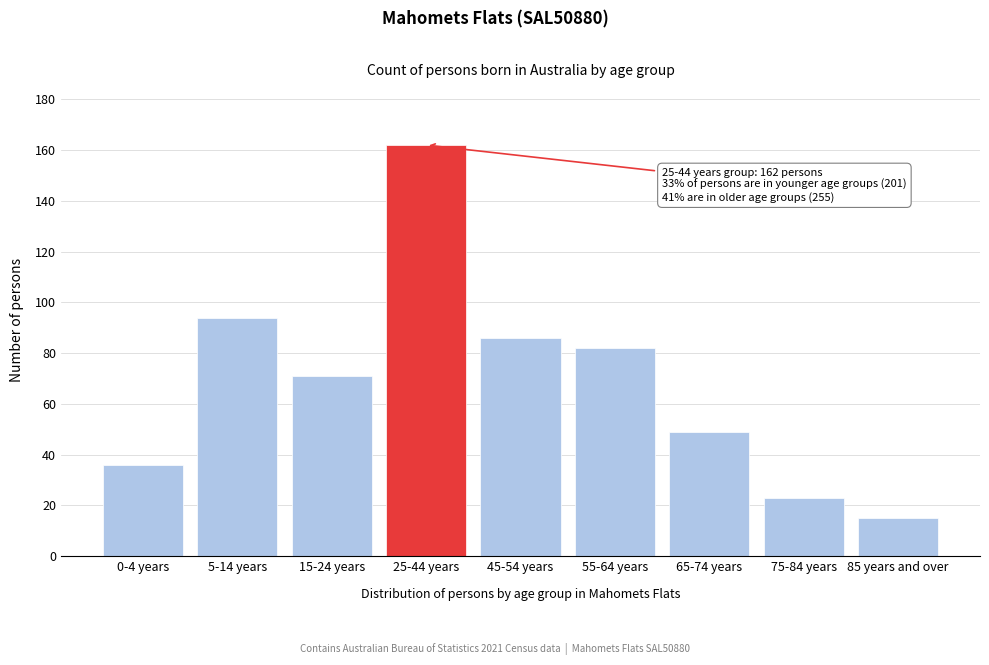

Reading left to right, extract all data points from this chart.

0-4 years=36	5-14 years=94	15-24 years=71	25-44 years=162	45-54 years=86	55-64 years=82	65-74 years=49	75-84 years=23	85 years and over=15